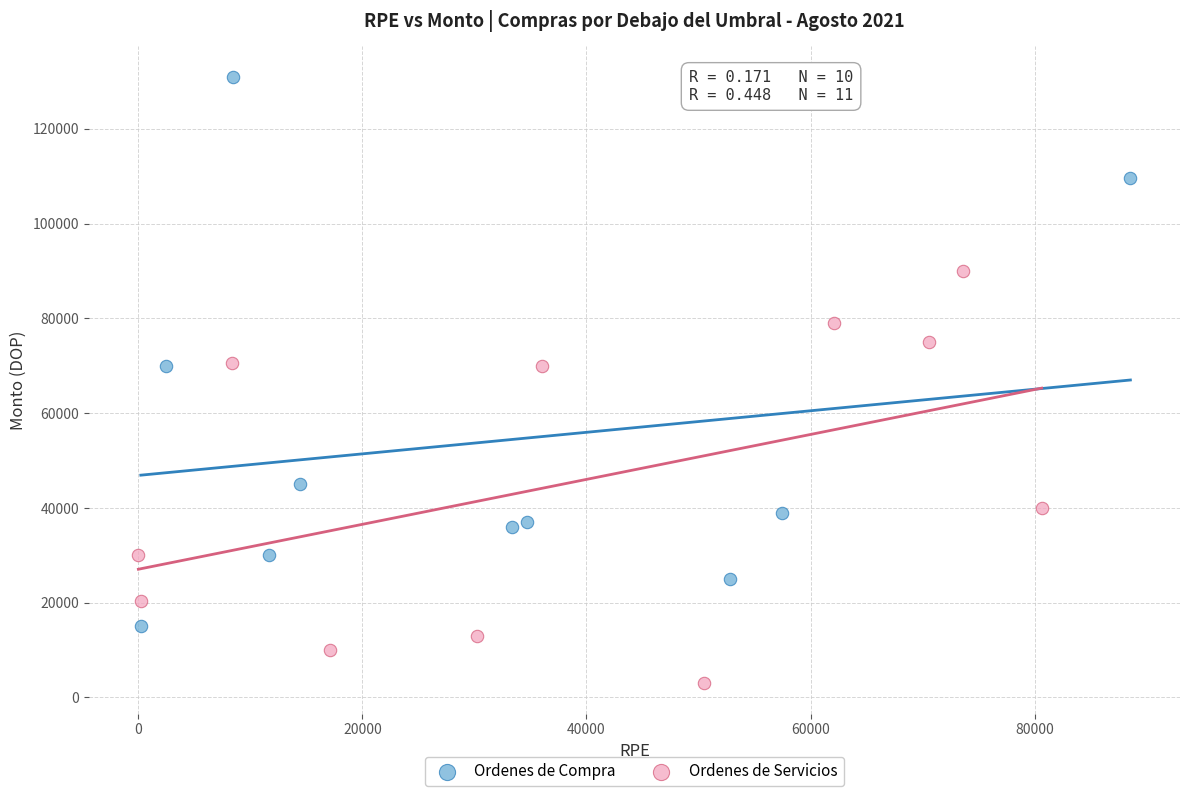

Which series has the largest Y range (max minus min)?

Ordenes de Compra